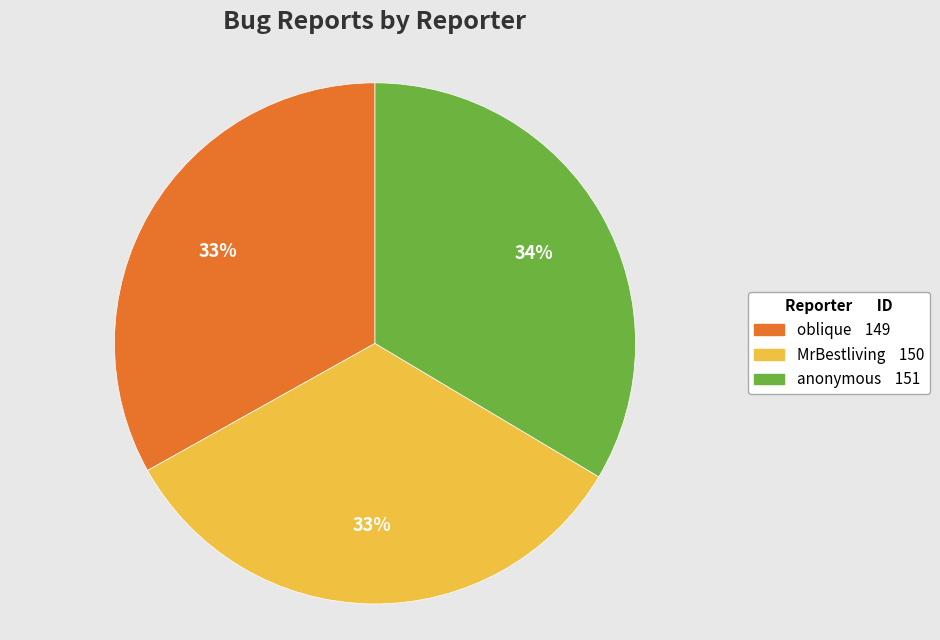

Is it true that MrBestliving is 28% of the pie?

False